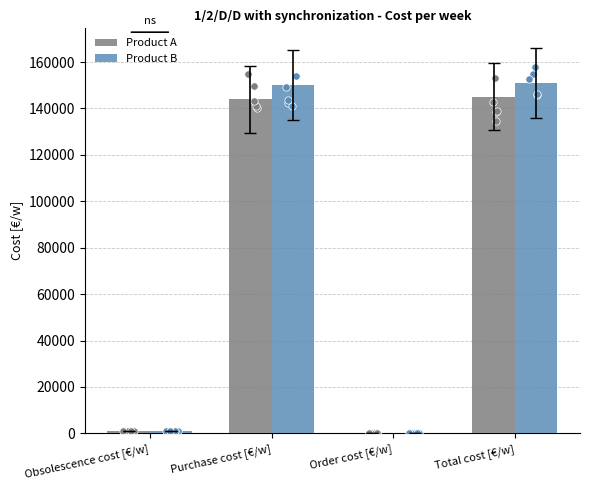

Which series has the largest Y range (max minus min)?

Product B